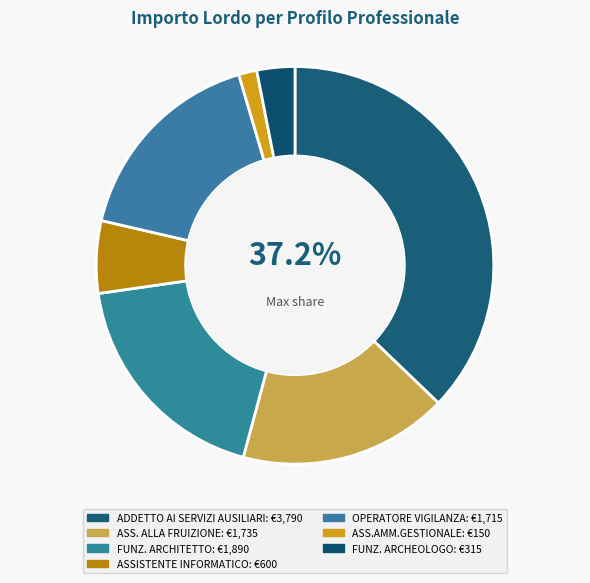

To the nearest percent, what is the difference between the largest and smallest slice percentages?

36%